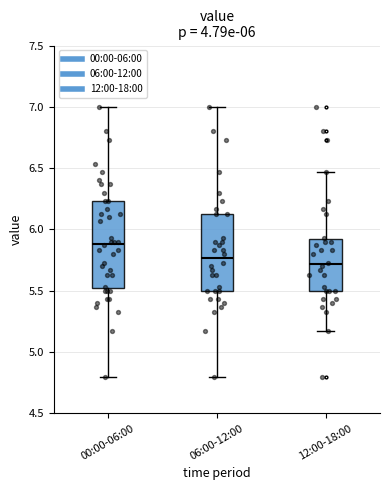

Which box is the tallest, from its lower edge to its upper edge?

00:00-06:00